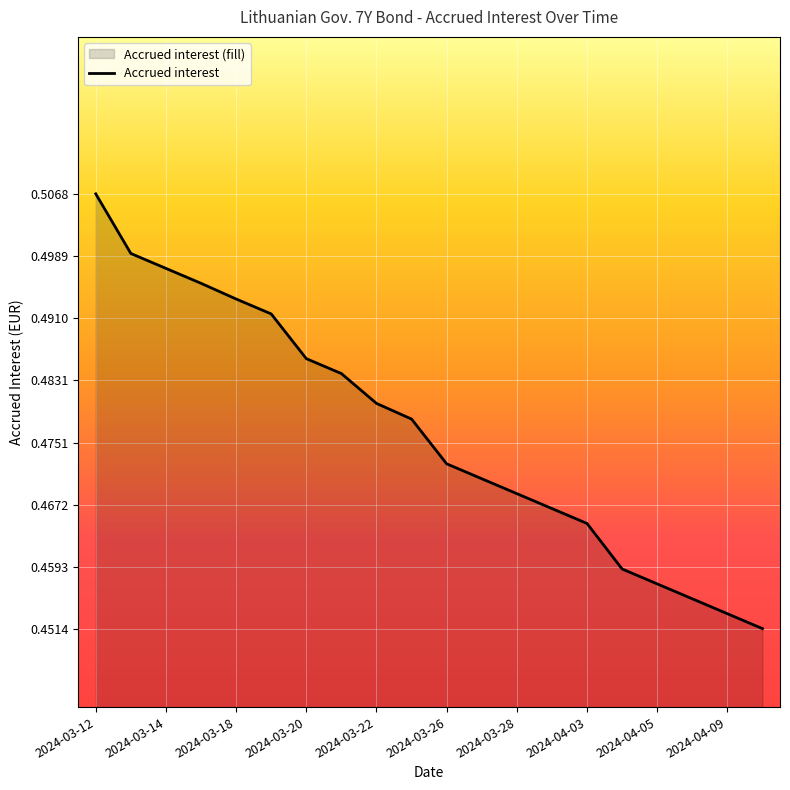

What is the average value?

0.5